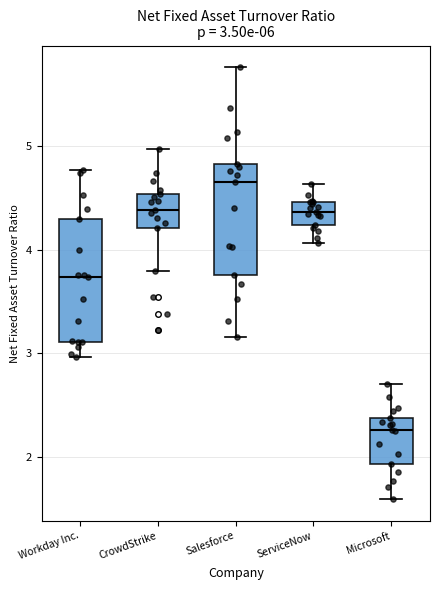

Which box's median line is the highest?

Salesforce